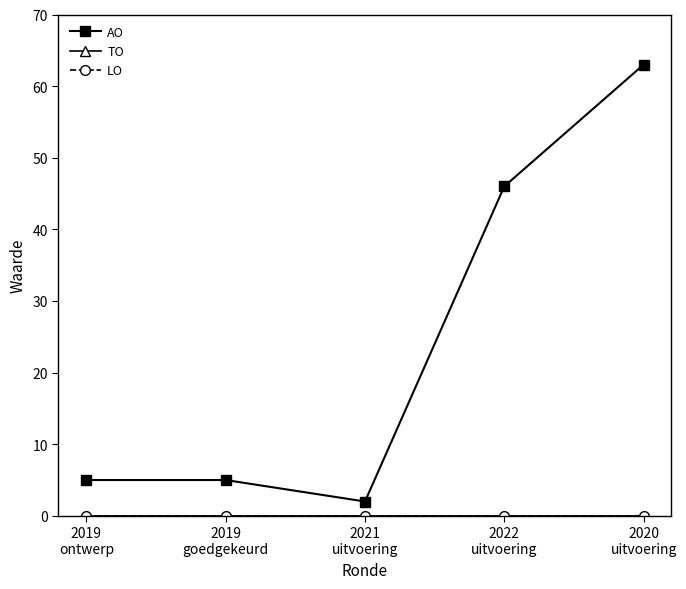

True or false: AO and TO cross at least once.

False